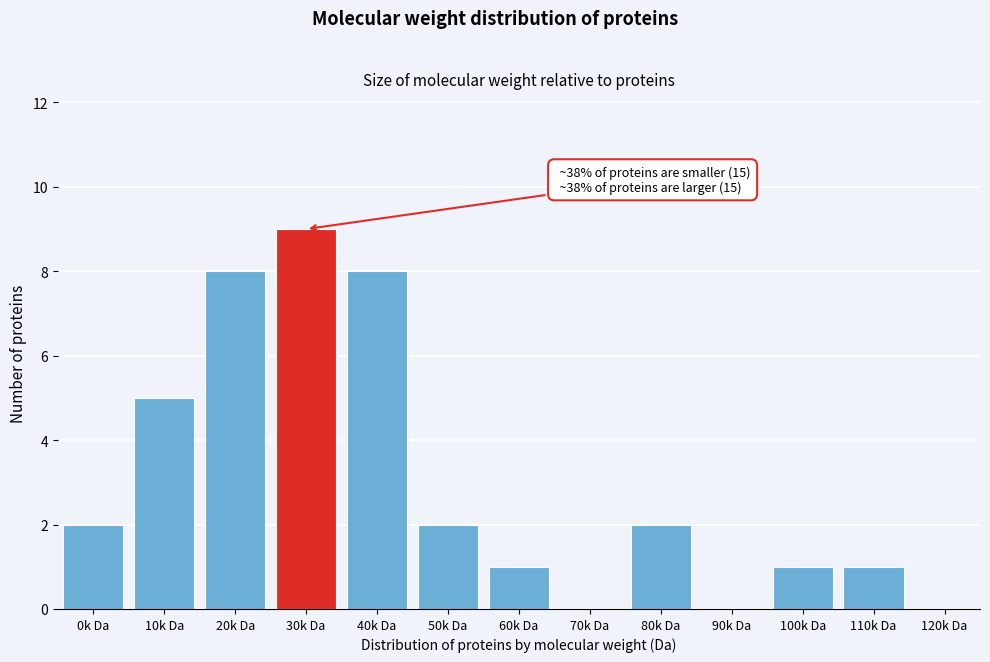

Reading left to right, what are all the values shown in this chart?

0k Da=2	10k Da=5	20k Da=8	30k Da=9	40k Da=8	50k Da=2	60k Da=1	70k Da=0	80k Da=2	90k Da=0	100k Da=1	110k Da=1	120k Da=0